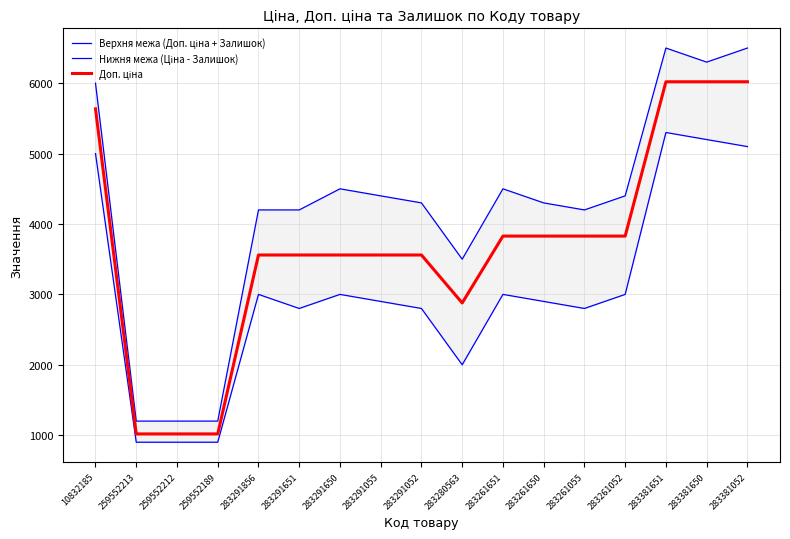

At which label is Верхня межа (Доп. ціна + Залишок) closest to 3850?

283291856